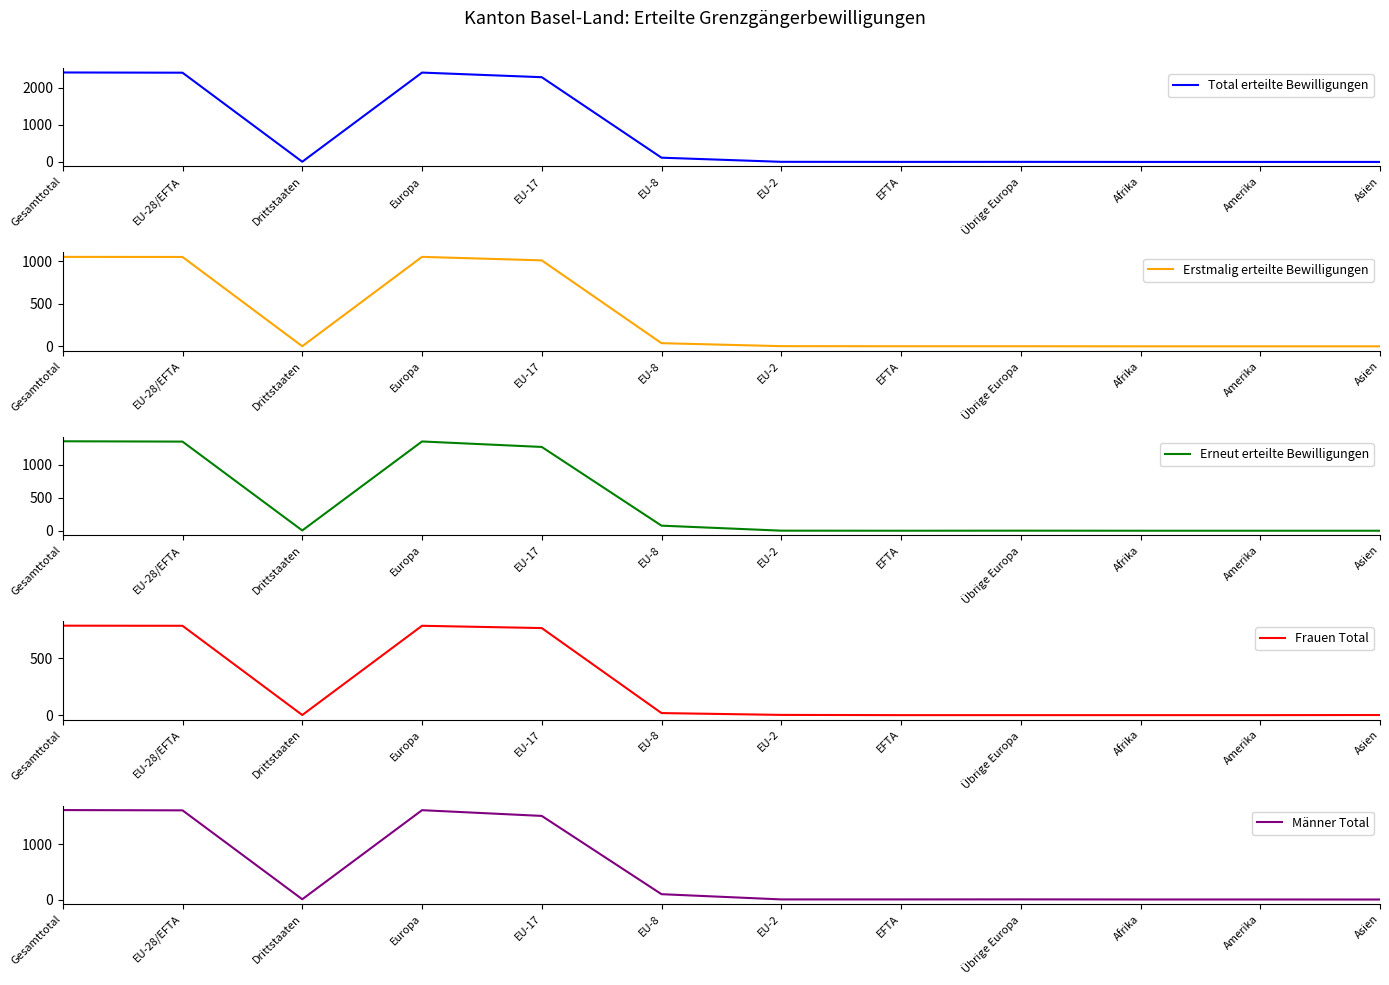

What is the approximate value of Total erteilte Bewilligungen at Gesamttotal, to the nearest 50?

2400